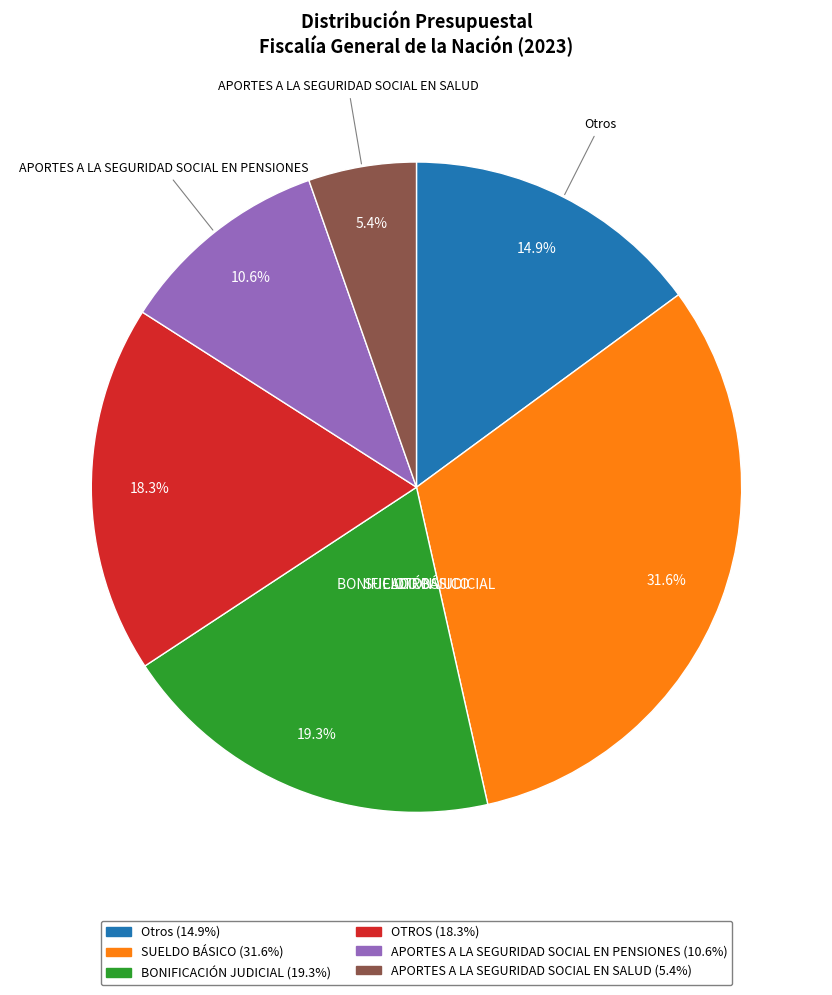

Is there any slice that represents more than half of the pie?

No